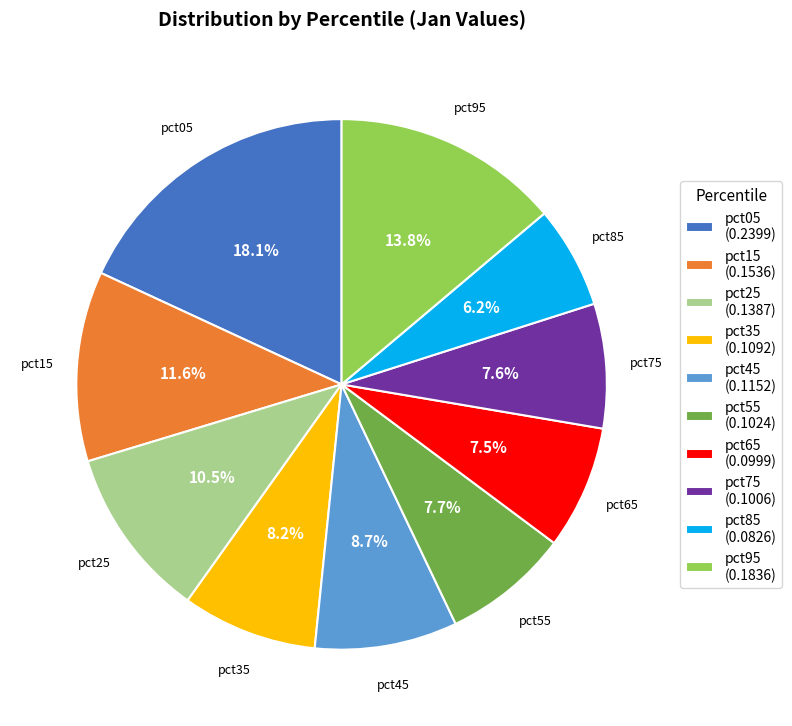

Is it true that pct15 is 12% of the pie?

True